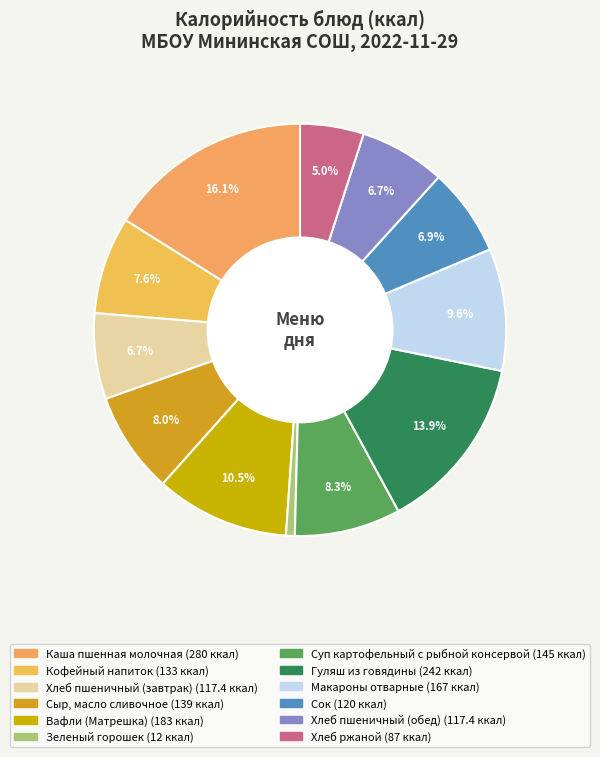

What percentage do Макароны отварные and Гуляш из говядины together represent?

23.5%